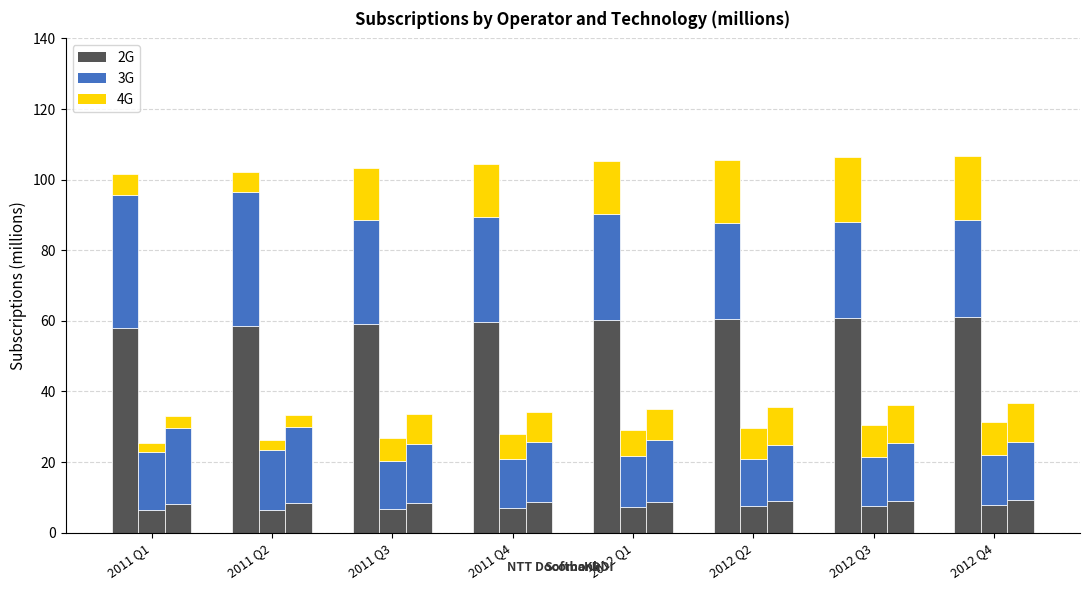

At which label does 2G first exceed 60?

2012 Q1